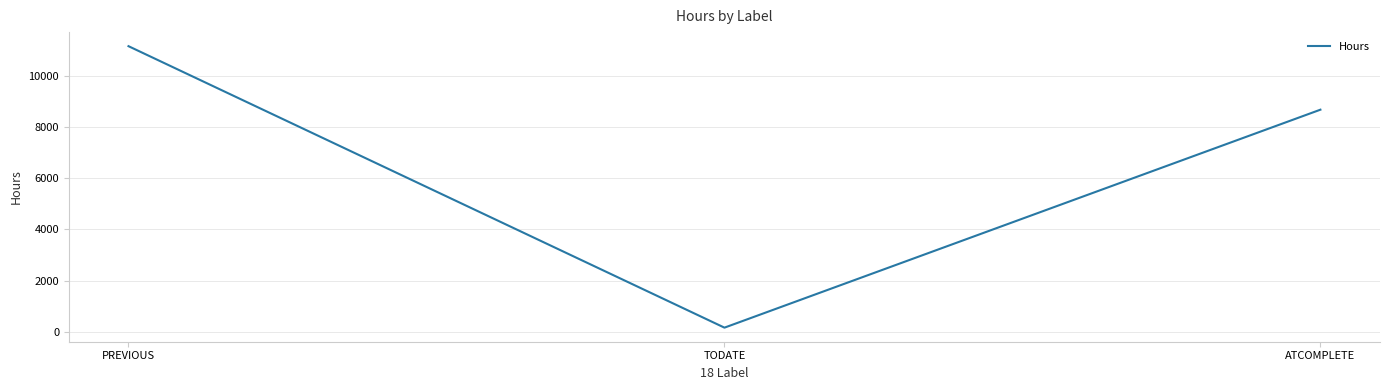

Which label corresponds to the smallest value in the chart?

TODATE